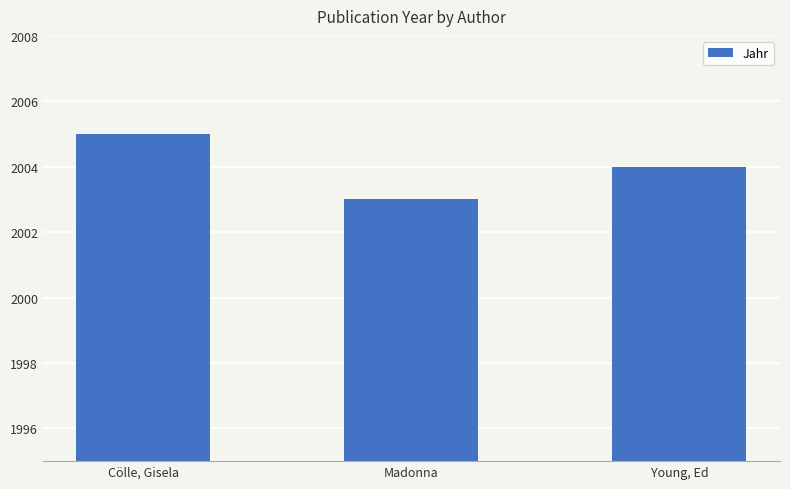

What is the label of the 2nd bar from the left?

Madonna